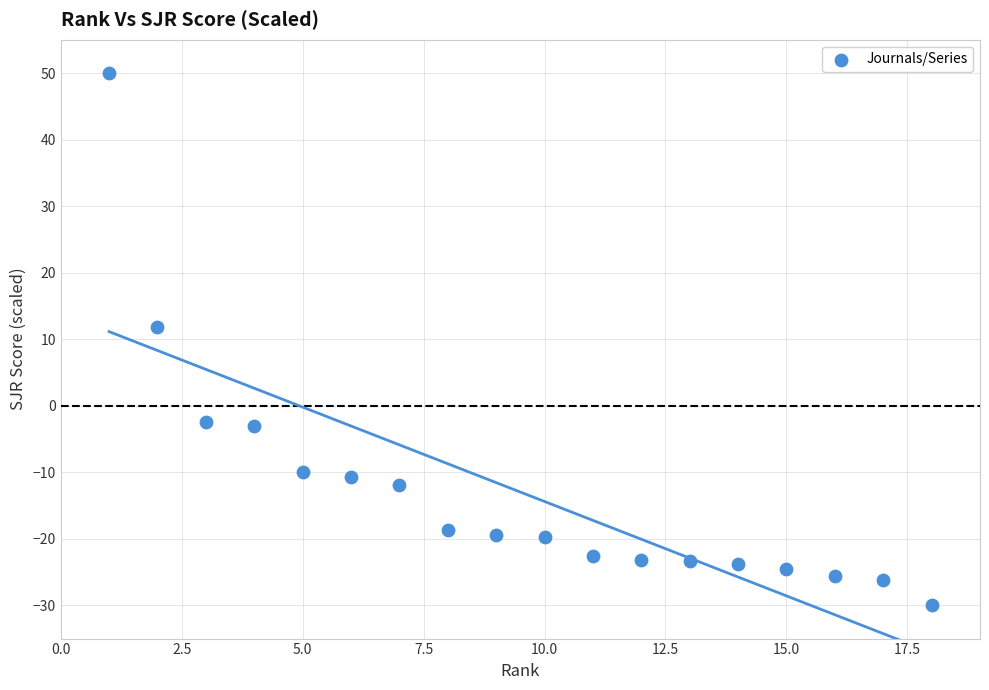

What is the range of X values (max minus min)?

17.0